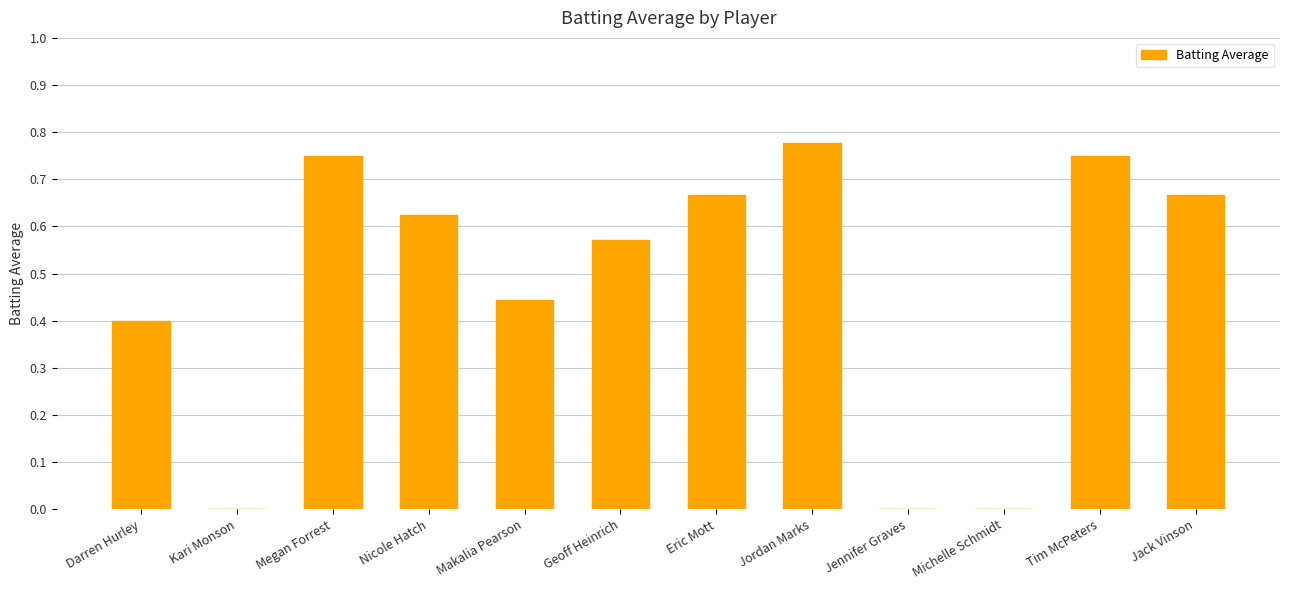

True or false: the data shows 0.0 at Michelle Schmidt.

True